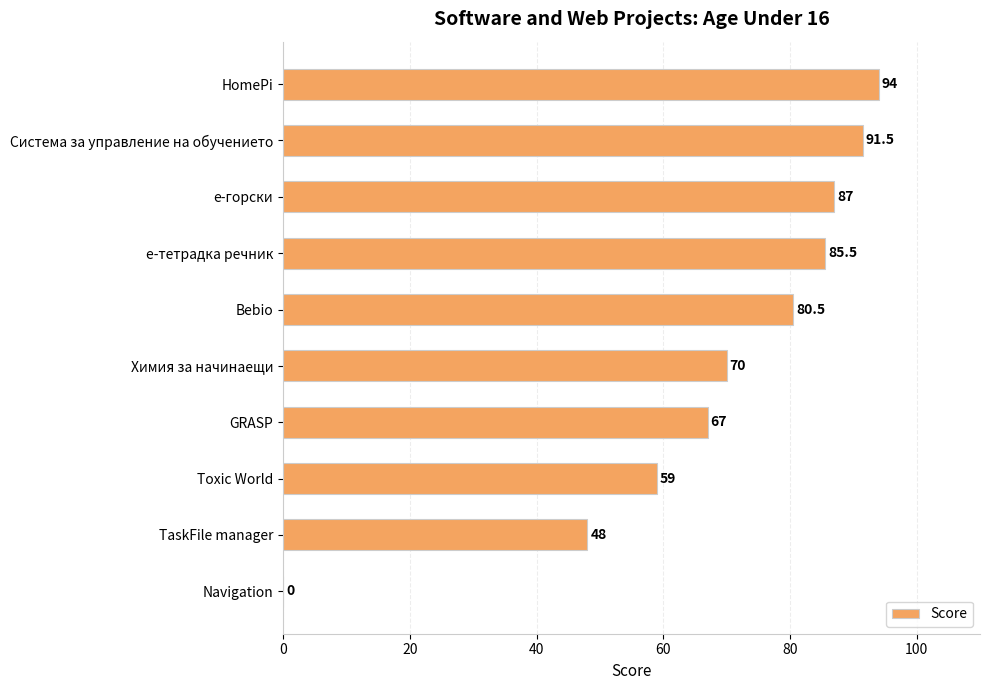

What is the approximate value at Система за управление на обучението?

91.5